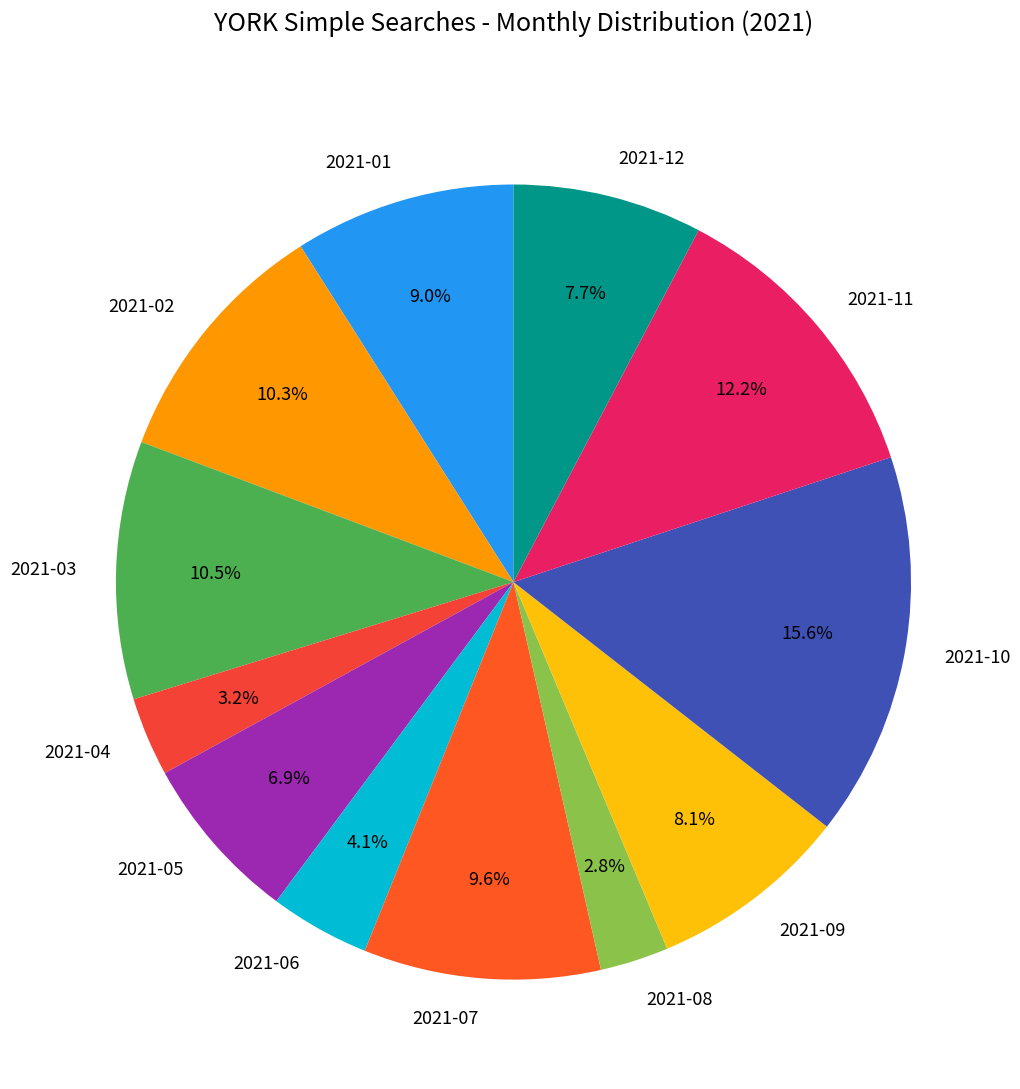

To the nearest percent, what portion does 2021-04 represent?

3%